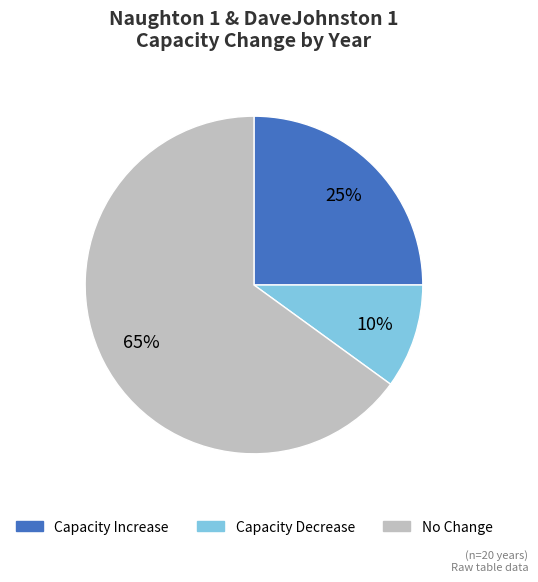

To the nearest percent, what is the average slice percentage?

33%